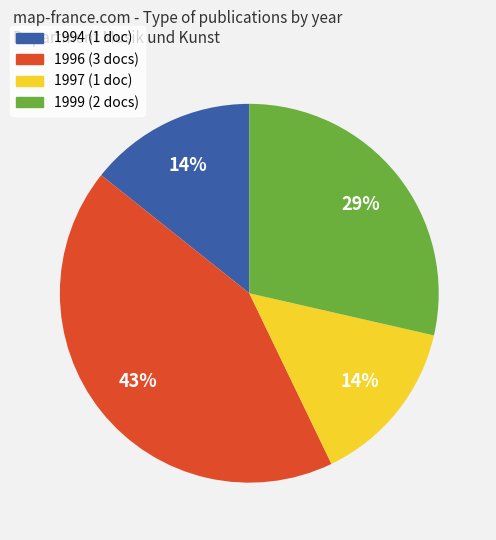

True or false: 1997 (1 doc) accounts for 24% of the total.

False